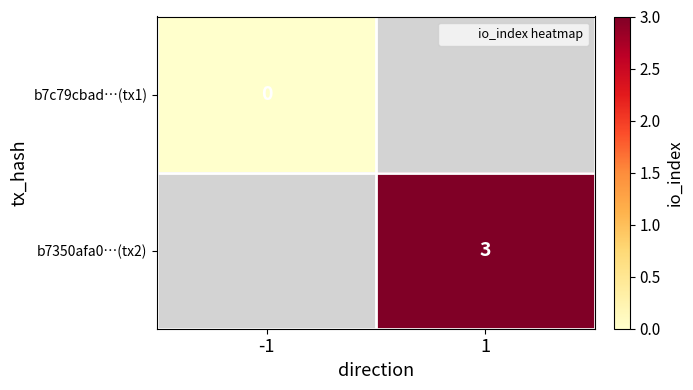

At which category does the chart reach its minimum across all series?

-1